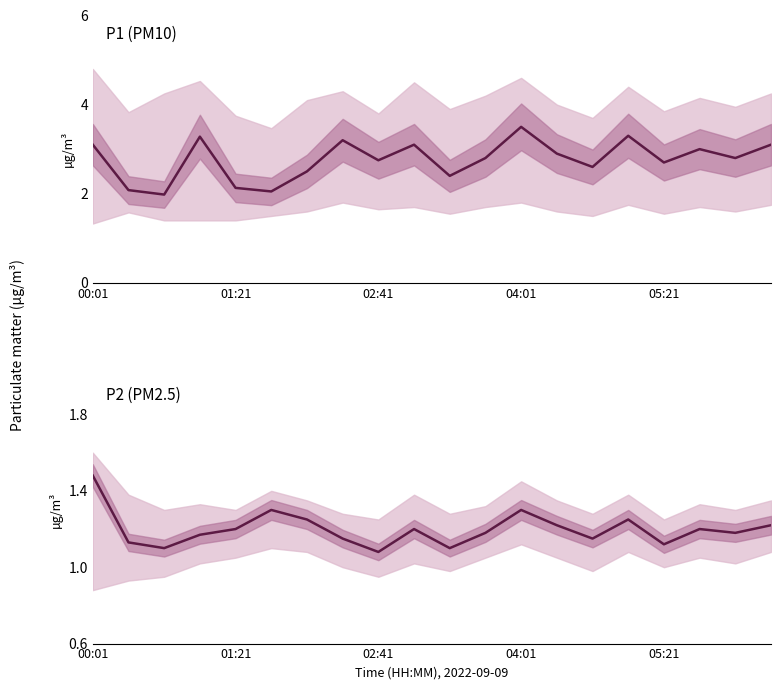

True or false: P1 has more than 0 interior local peaks.

True